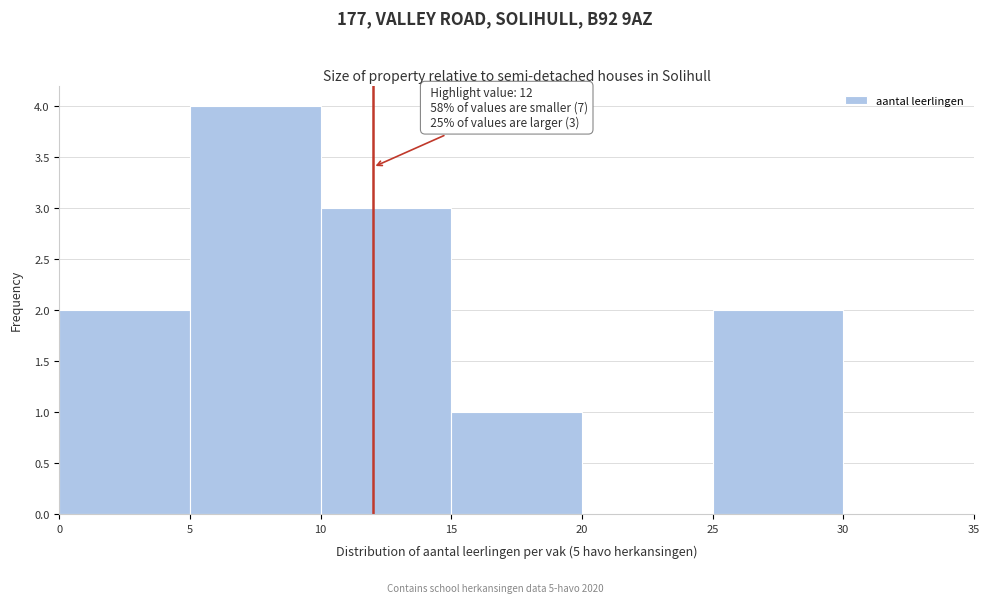

Which range on the x-axis has the tallest bar?

5 to 10